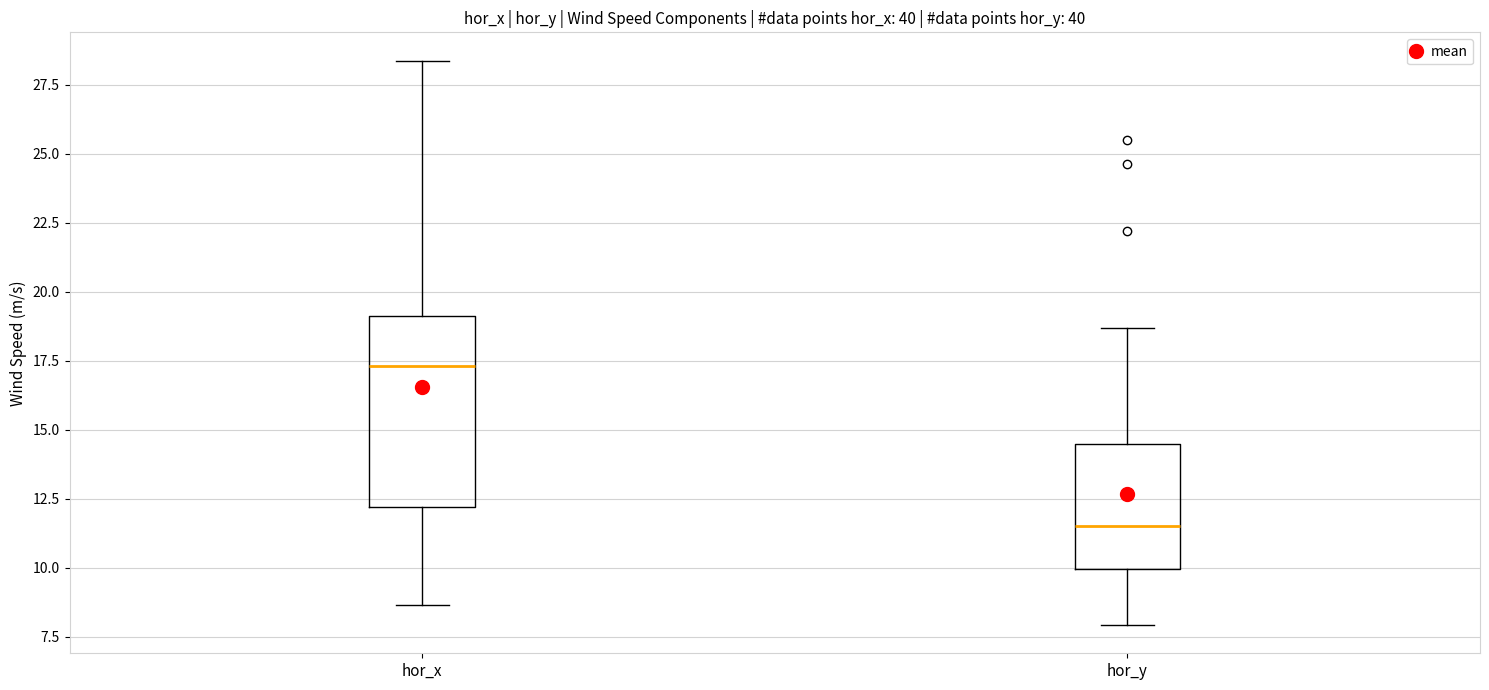

Where is the lower edge of the box for hor_x on the y-axis? The values are not printed on the chart, so give them approximately, as read against the axis.

12.0